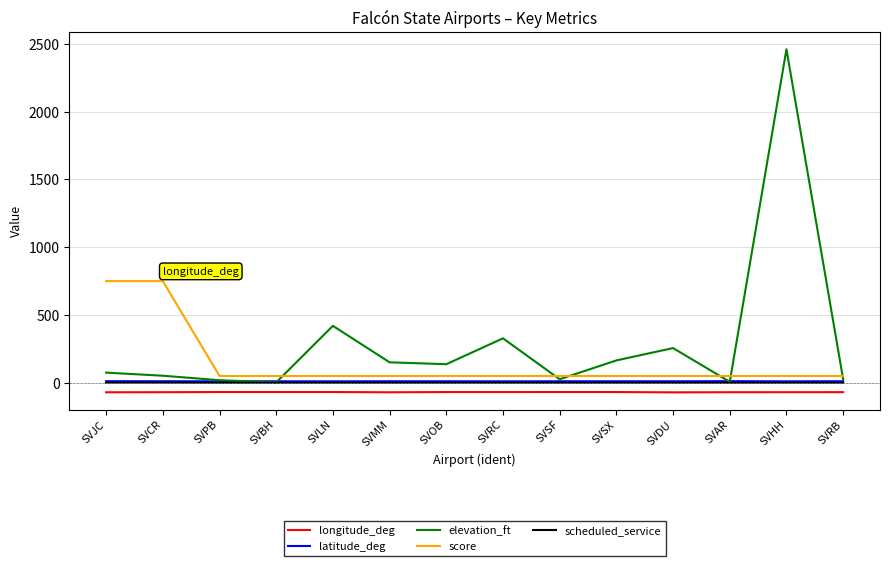

How many lines are shown in the chart?

5